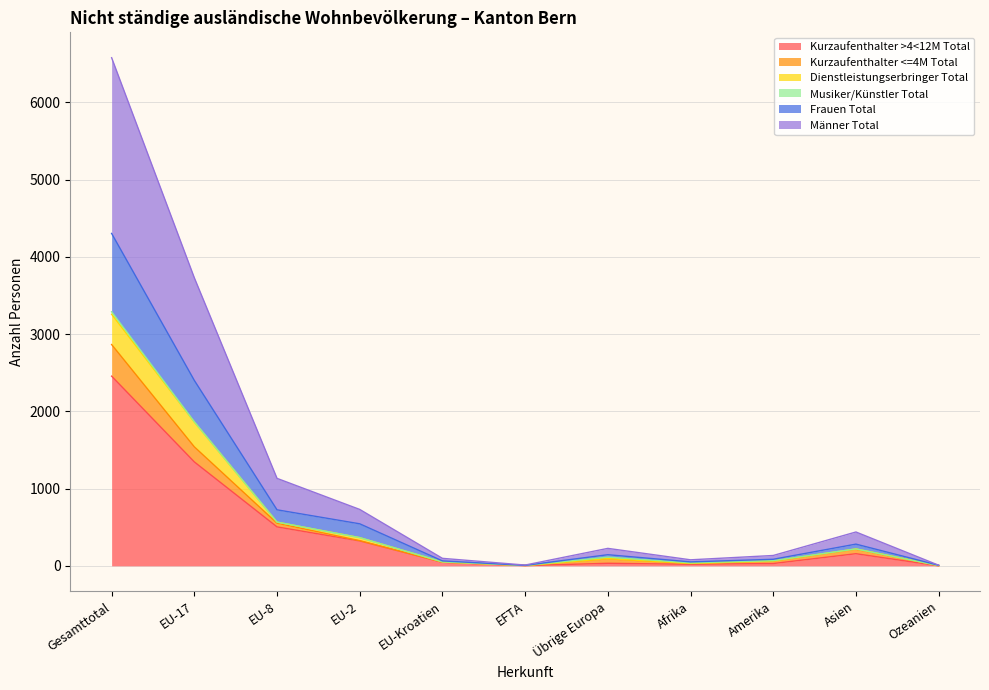

Where is Männer Total nearest to the value 1630?

EU-17